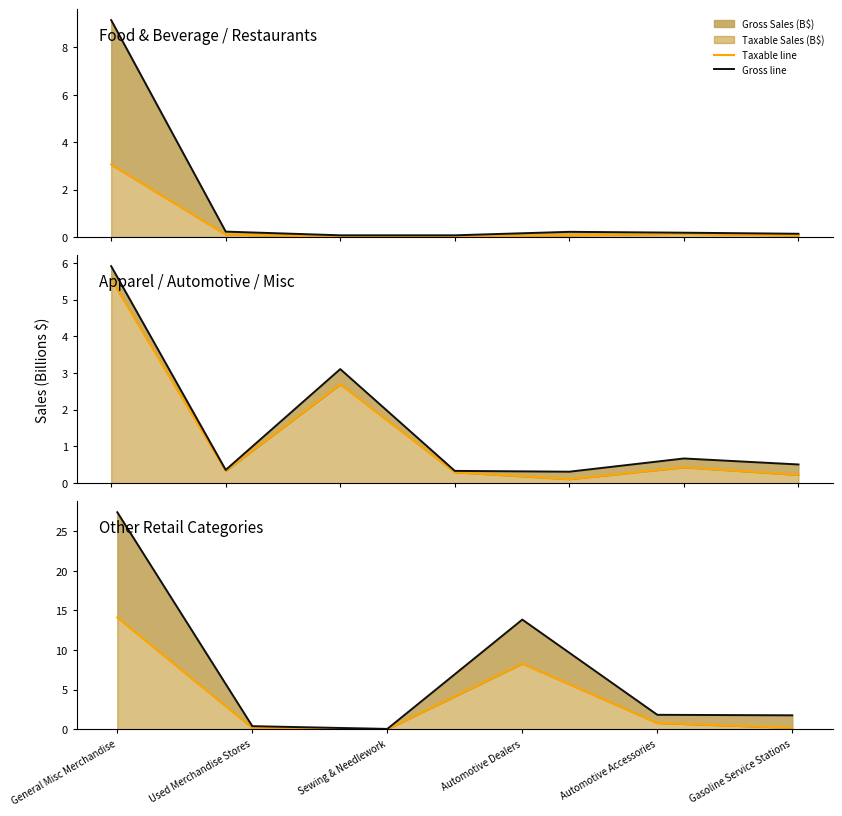

True or false: Gross Sales line and Taxable Sales line intersect in this chart.

False